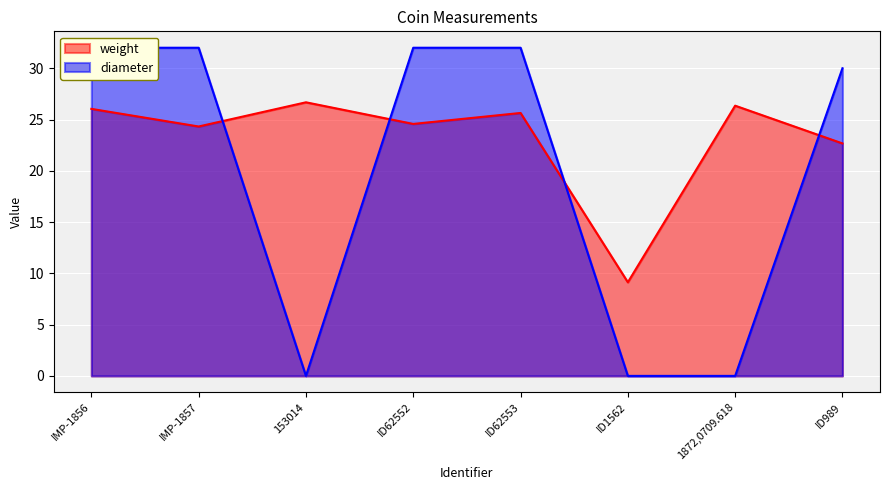

Where does the weight series first go above 25?

IMP-1856